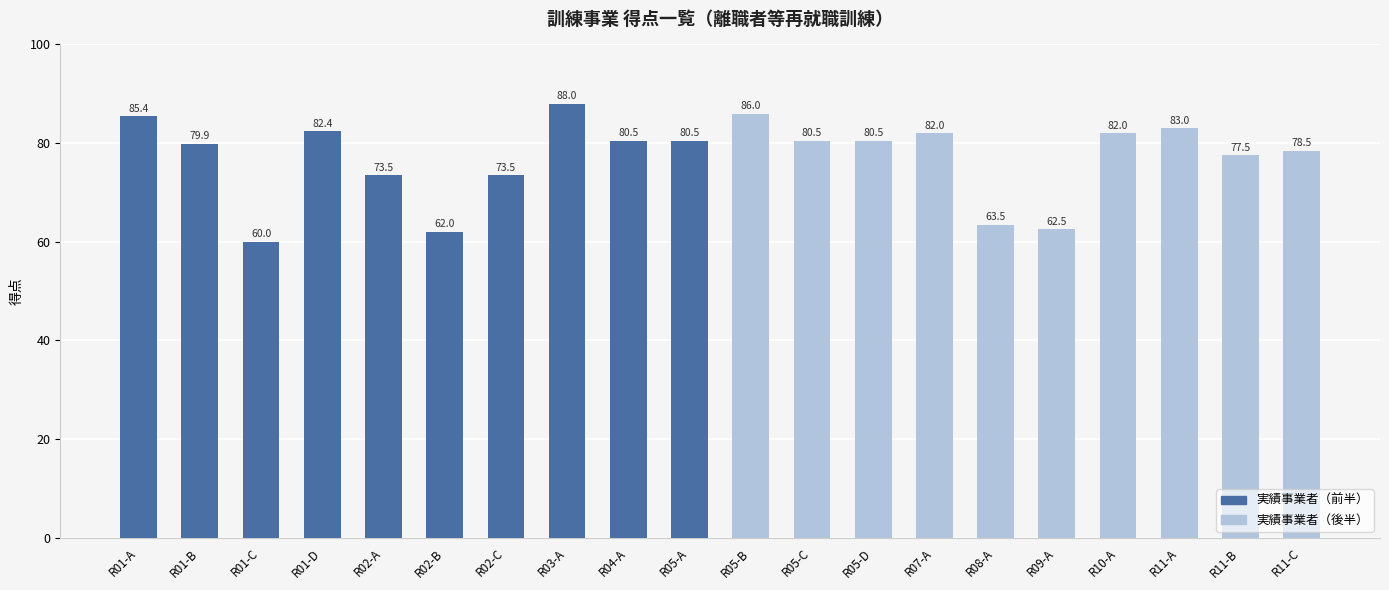

What is the approximate value at R05-B?

86.0